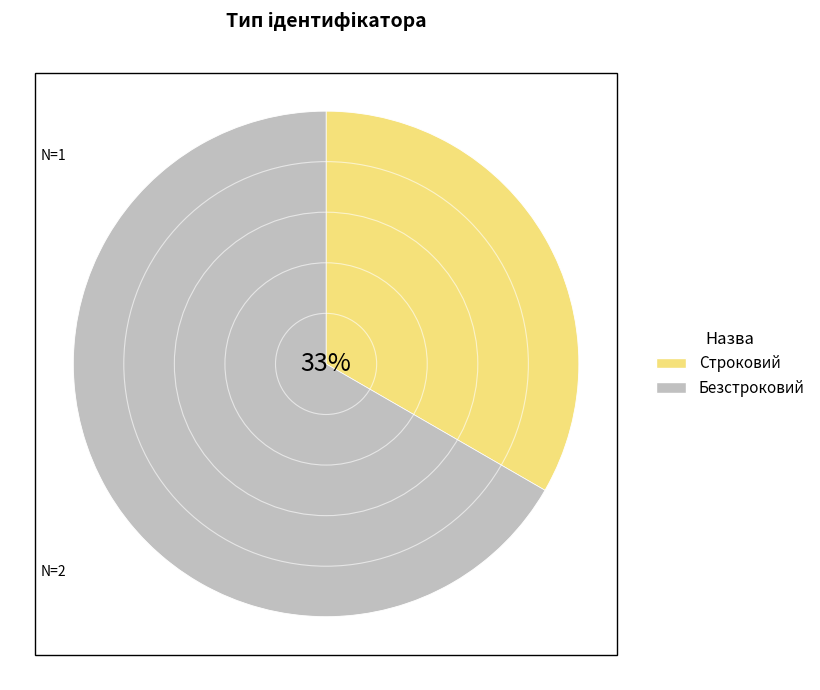

Does Безстроковий account for over 50% of the chart?

Yes